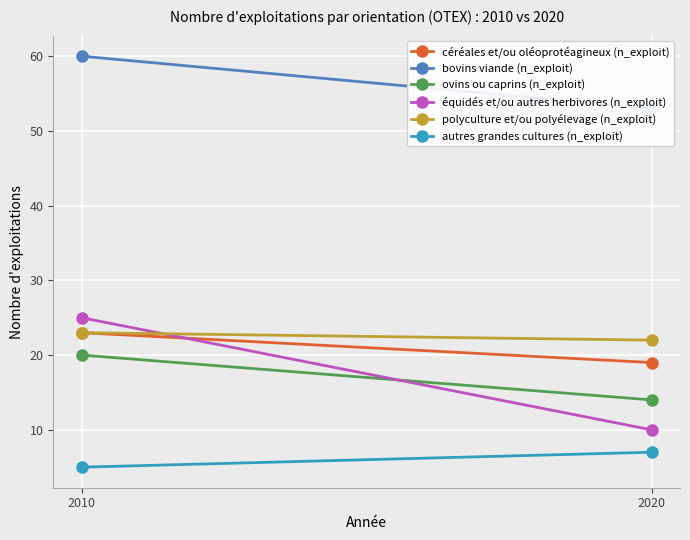

What is the sum of all équidés et/ou autres herbivores (n_exploit) values?

35